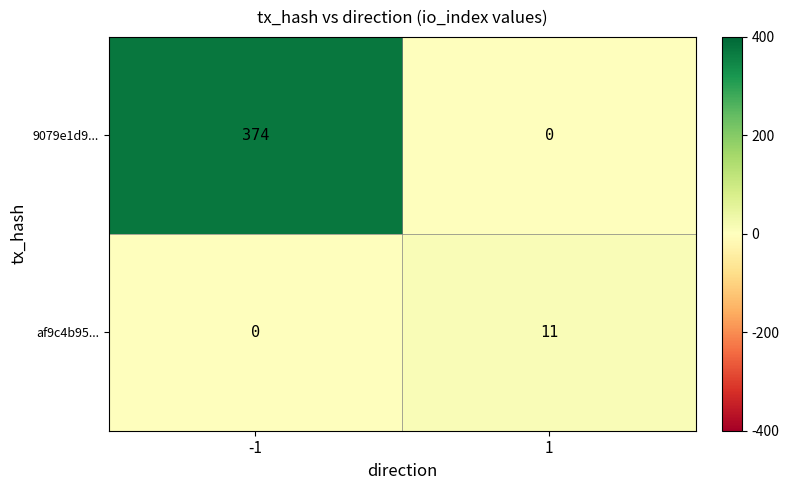

Which series has the largest total across all categories?

9079e1d9...